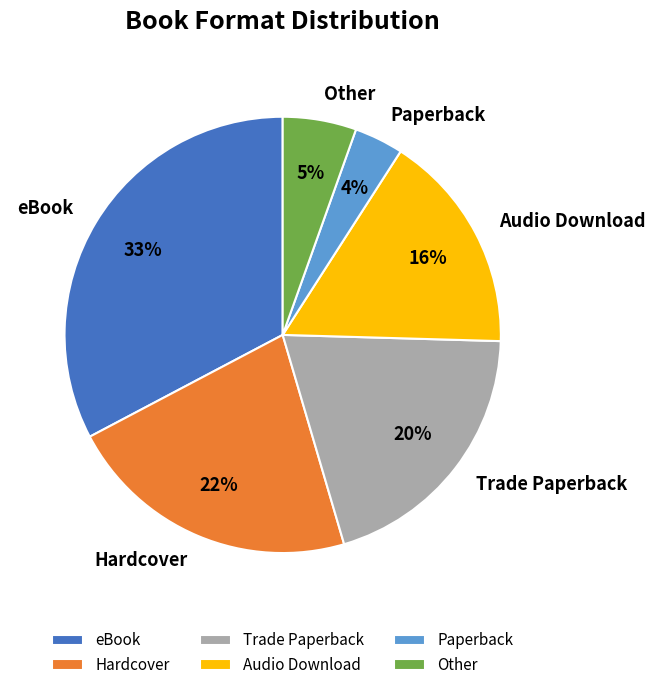

What percentage is the eBook slice, to the nearest percent?

33%